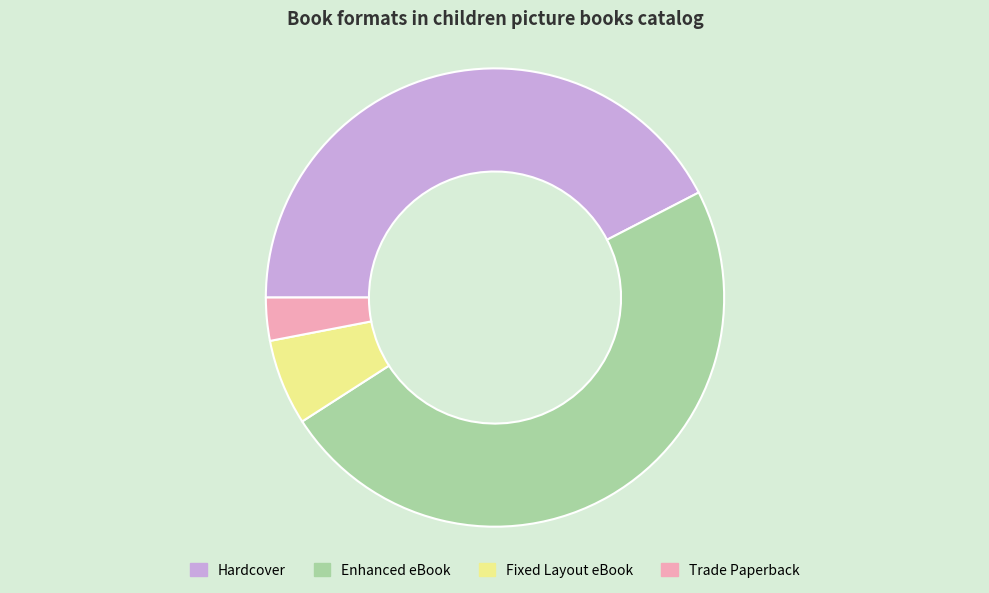

True or false: Enhanced eBook accounts for 48% of the total.

True